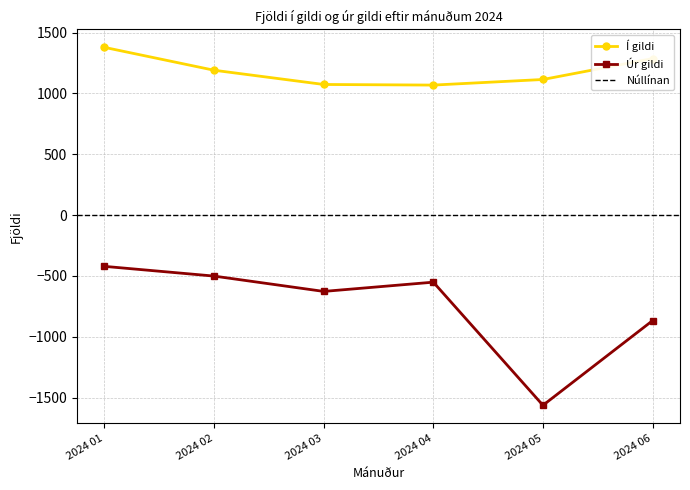

How many interior local valleys does the Úr gildi series have?

2